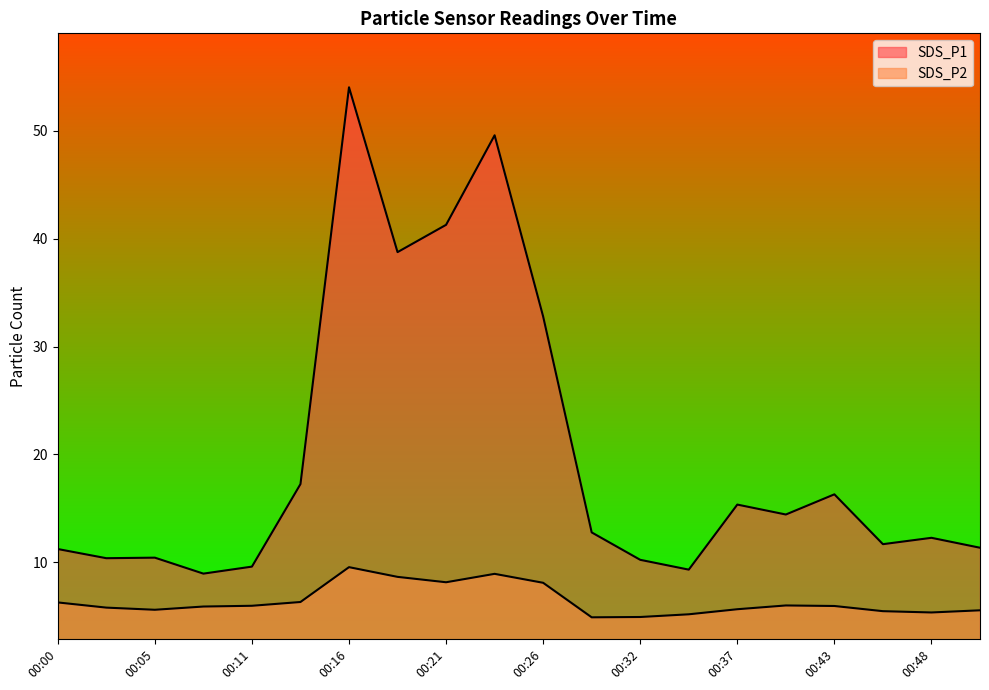

List the series in order of their overall mean, lowest first.

SDS_P2, SDS_P1